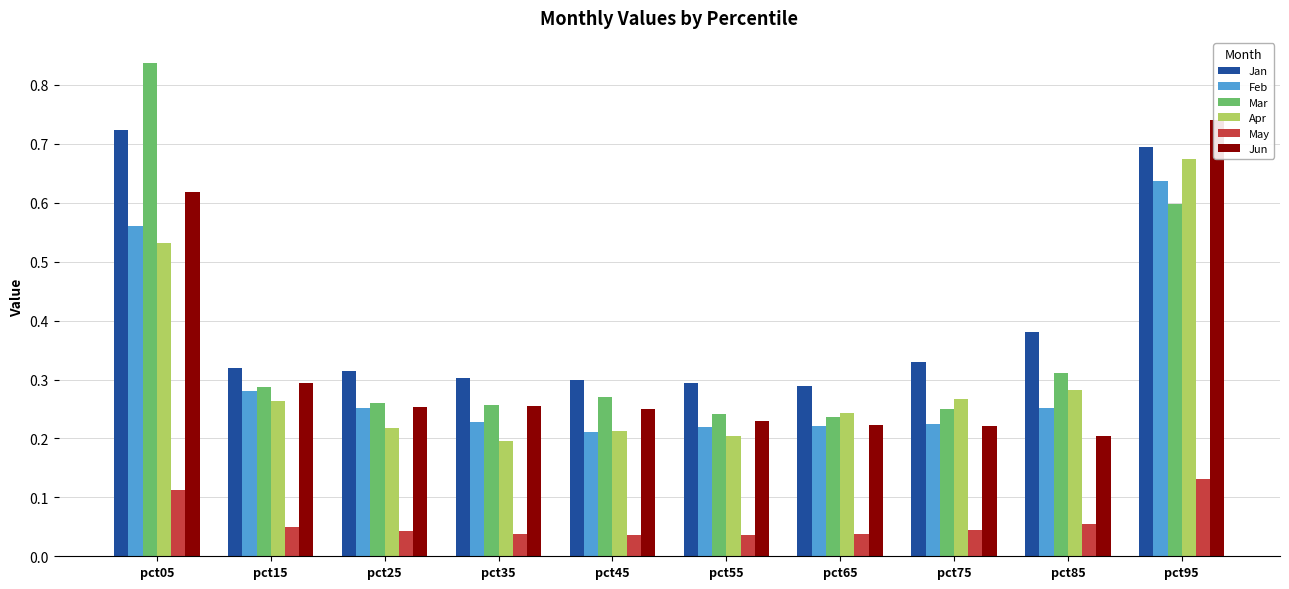

Which series has the largest total across all categories?

Jan